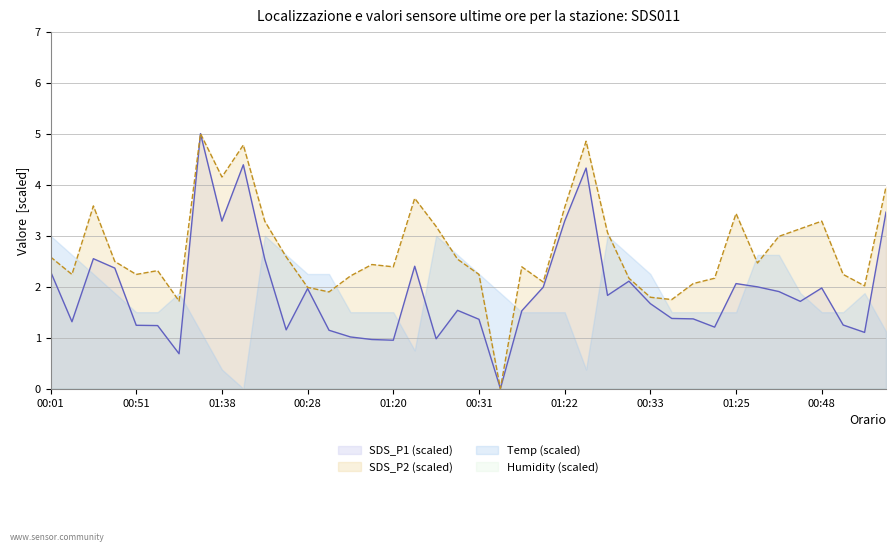

What is the greatest value displayed?

5.0